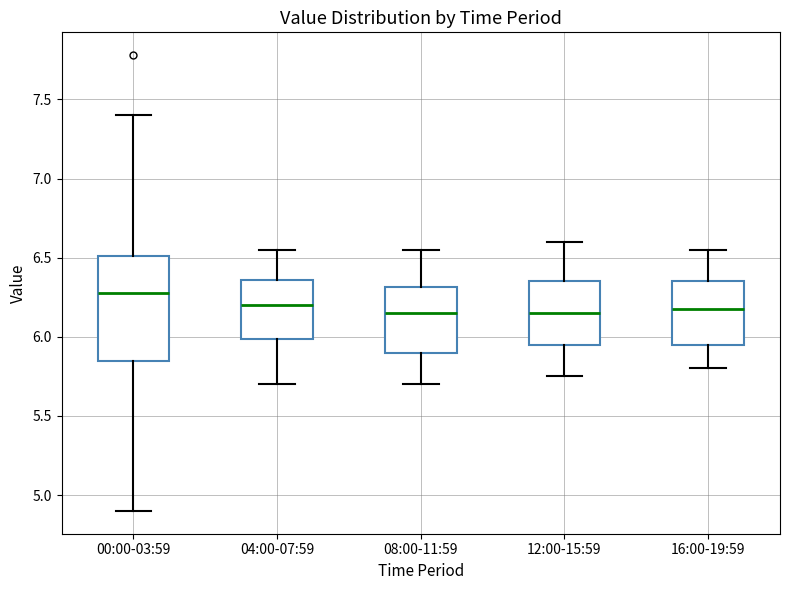

Which box is the tallest, from its lower edge to its upper edge?

00:00-03:59